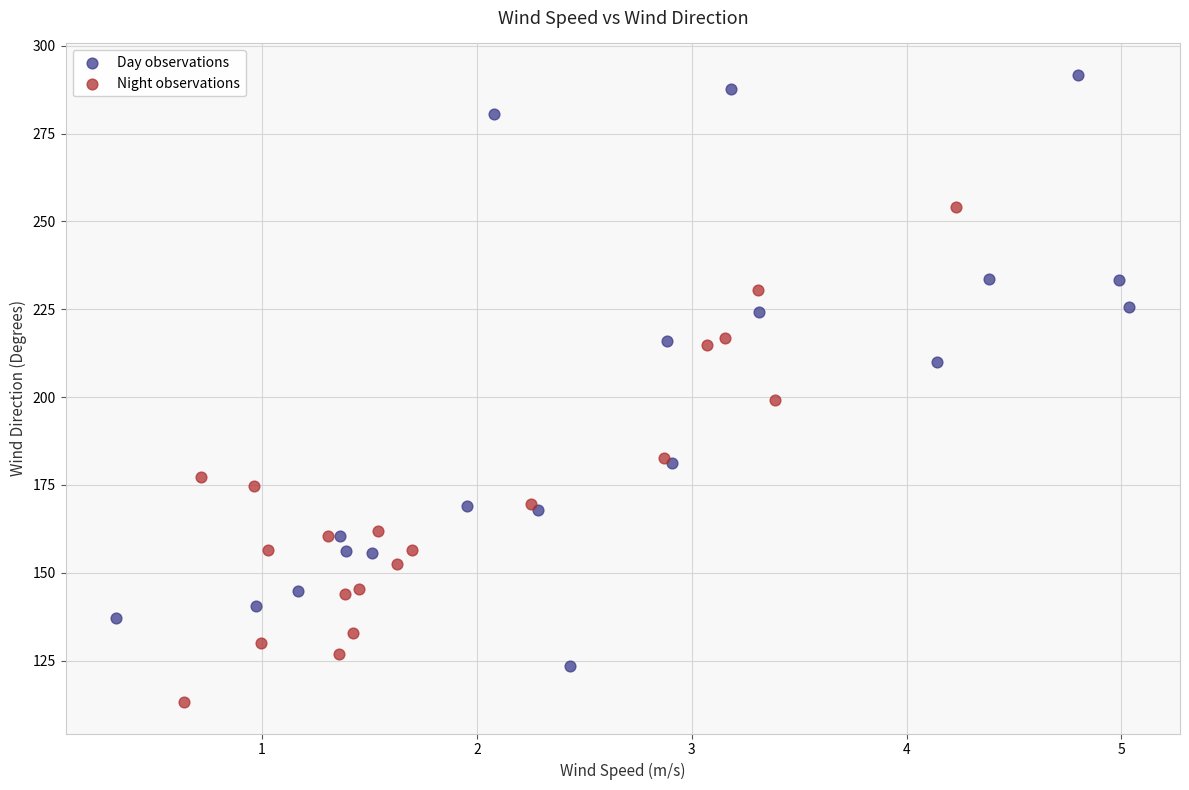

Which series reaches the maximum Y coordinate?

Day observations